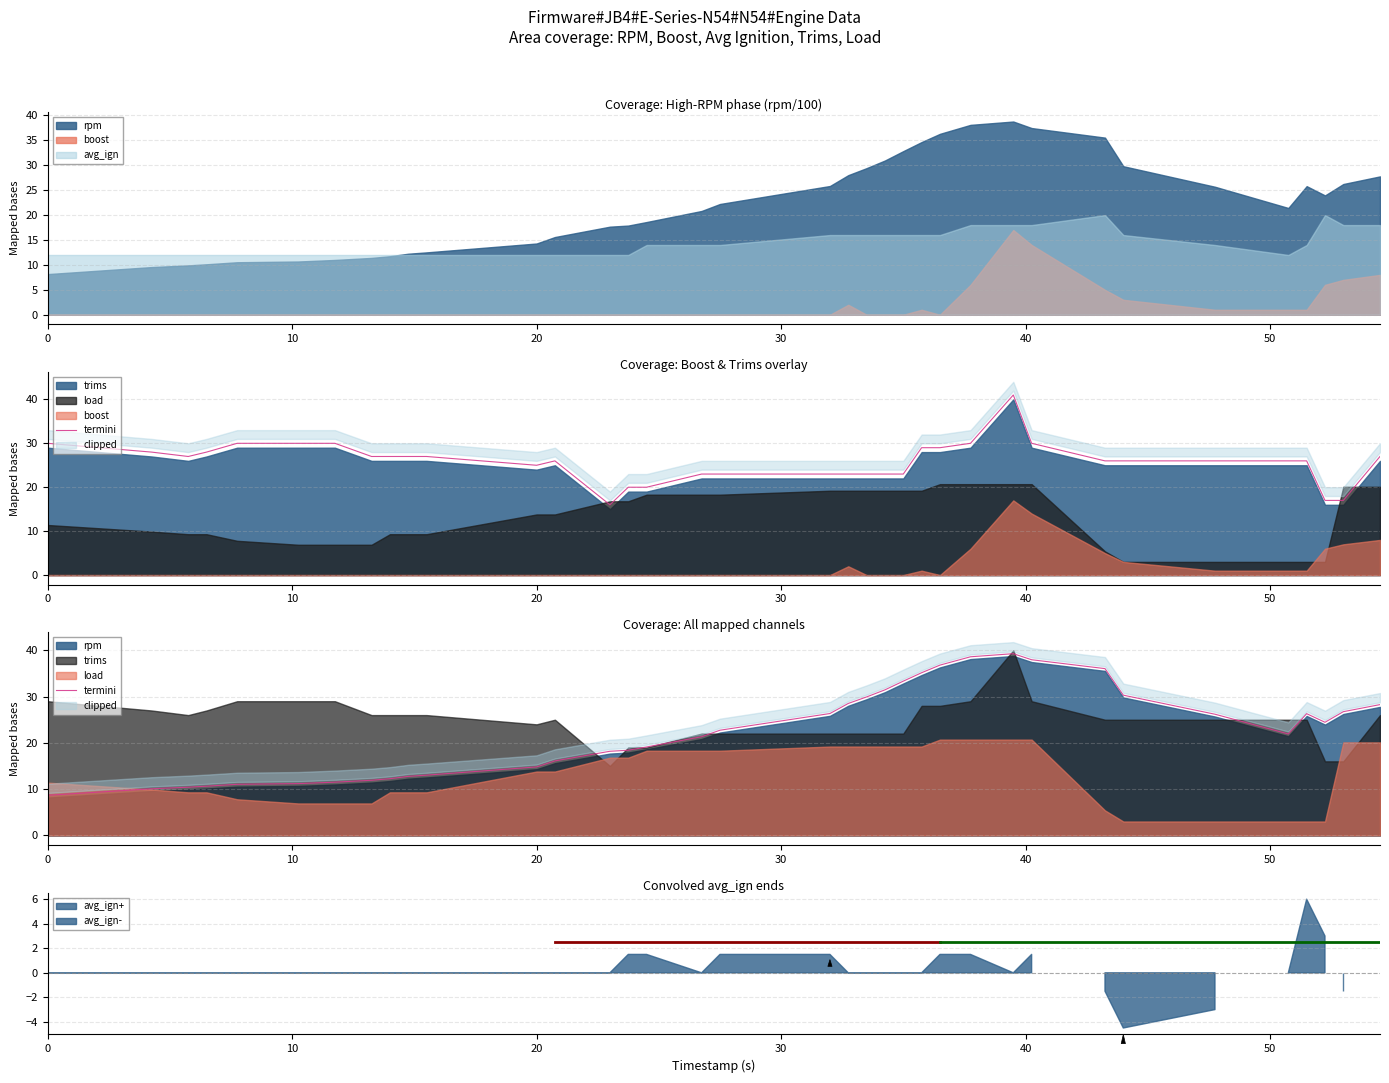

How many lines are shown in the chart?

1